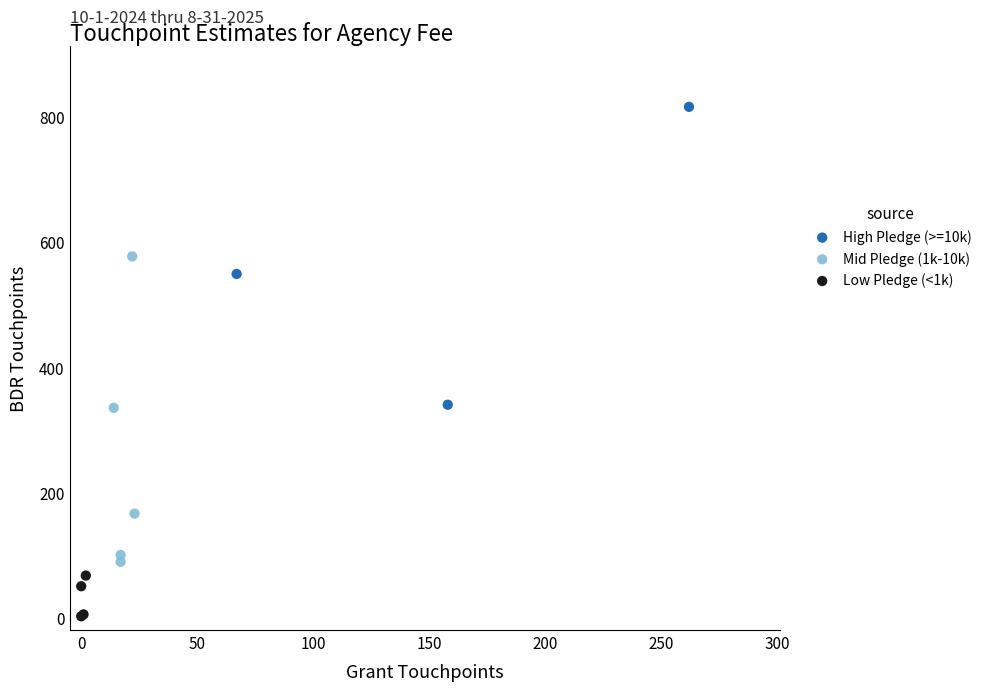

Which series contains the lowest Y value?

Low Pledge (<1k)